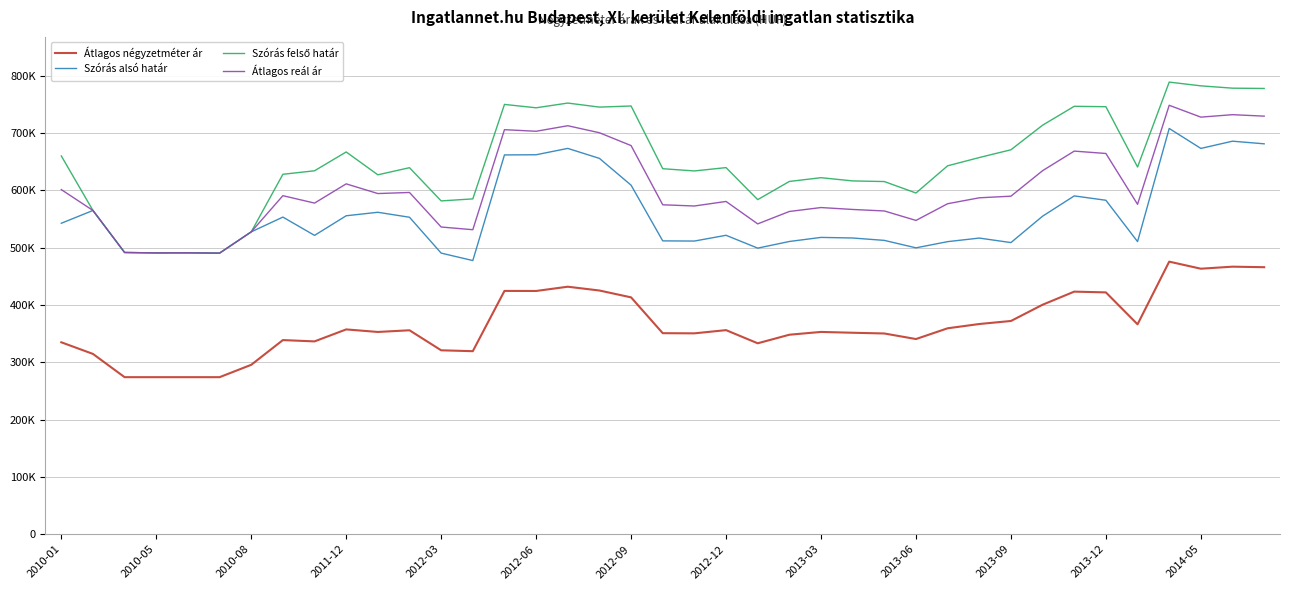

True or false: Szórás felső határ and Szórás alsó határ intersect in this chart.

False